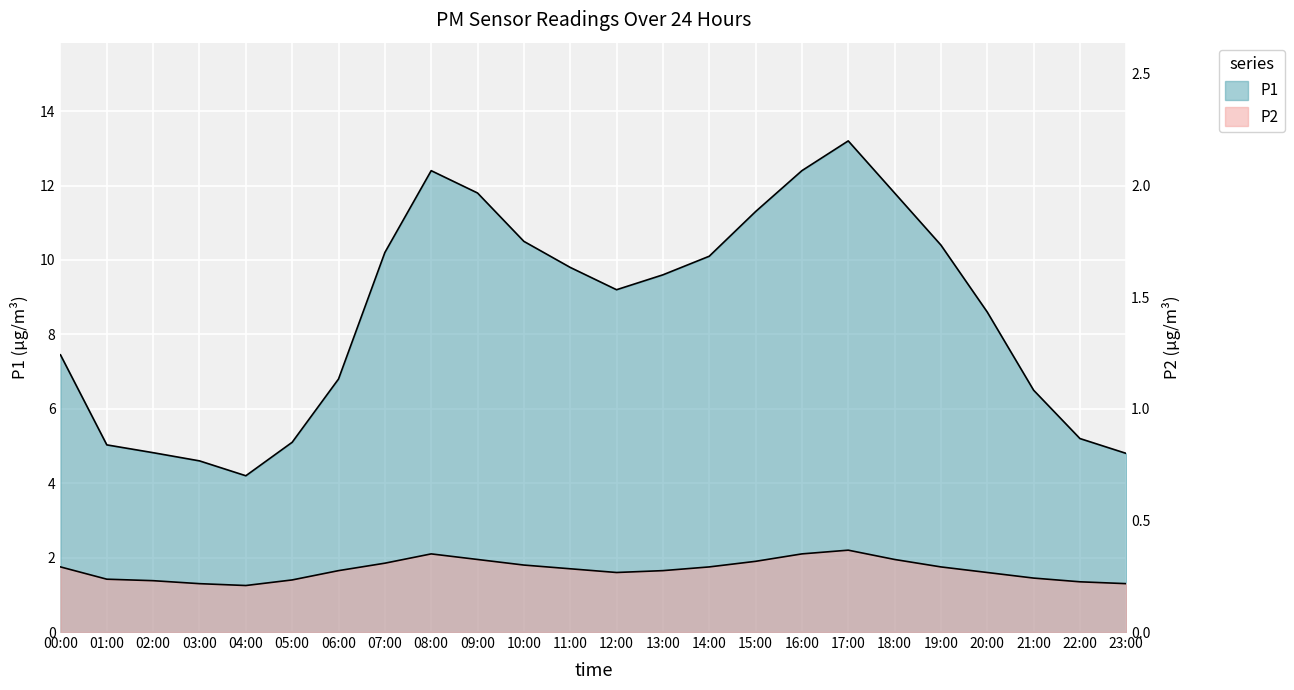

Which series changed the most between 08:00 and 23:00?

P1